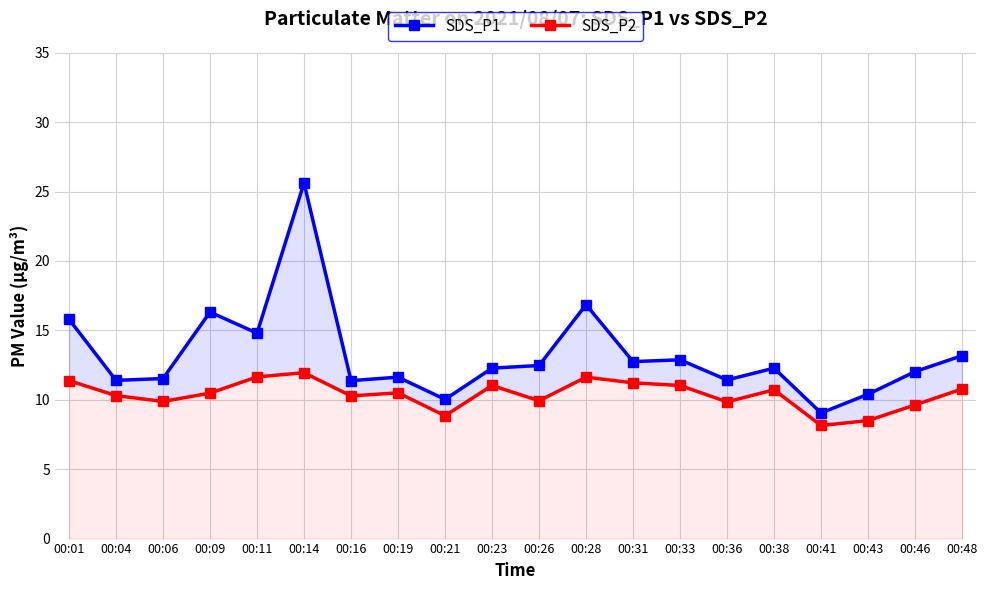

What is the maximum value shown in the chart?

25.6